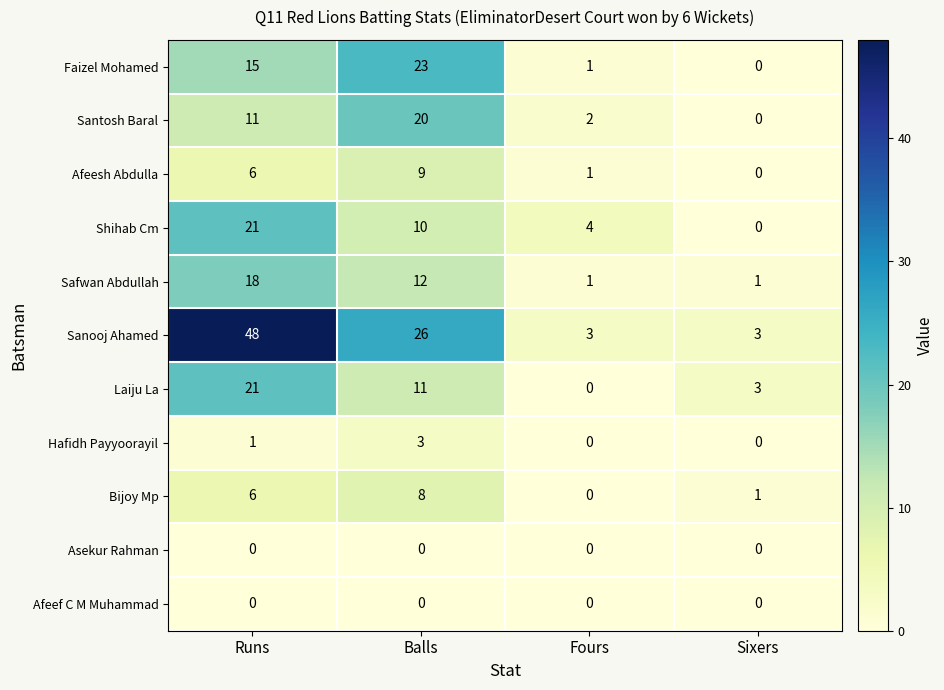

At which label does Laiju La reach its peak?

Runs